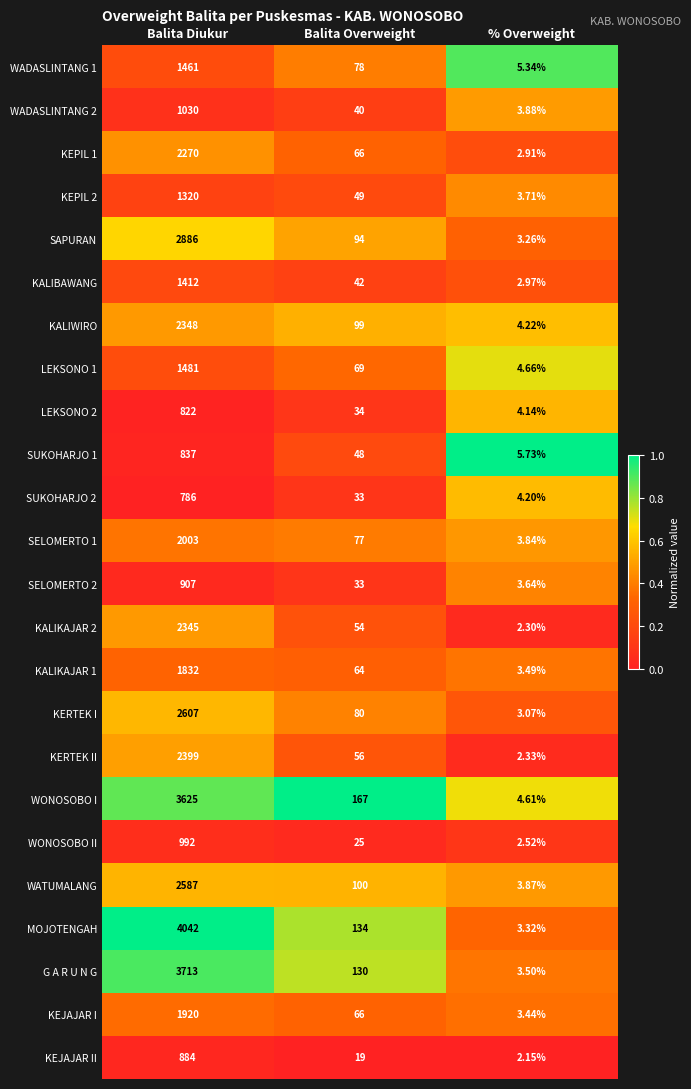

Between Balita Overweight and % Overweight, which series saw the biggest shift?

WONOSOBO I